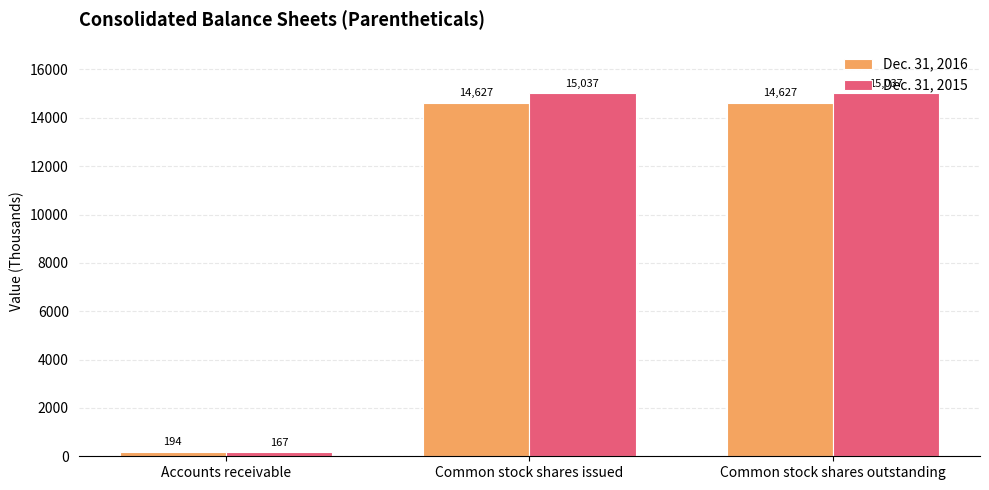

How many values in the Dec. 31, 2016 series are below 14627?

1